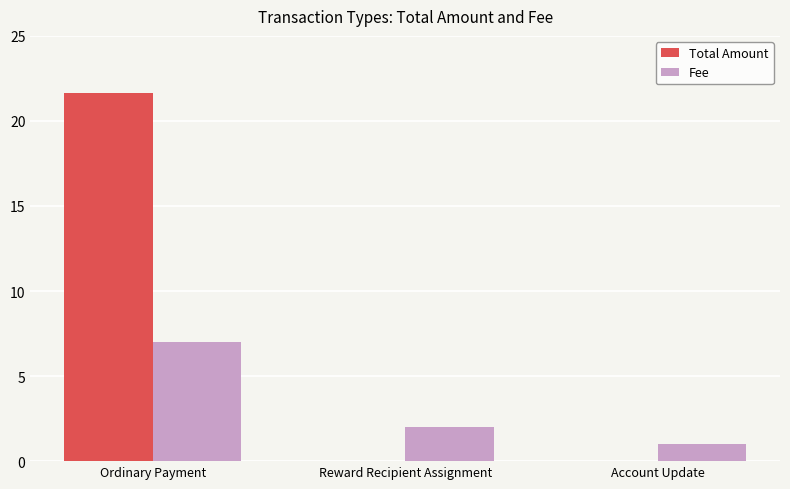

What is the difference between the Fee values at Account Update and Reward Recipient Assignment?

1.0